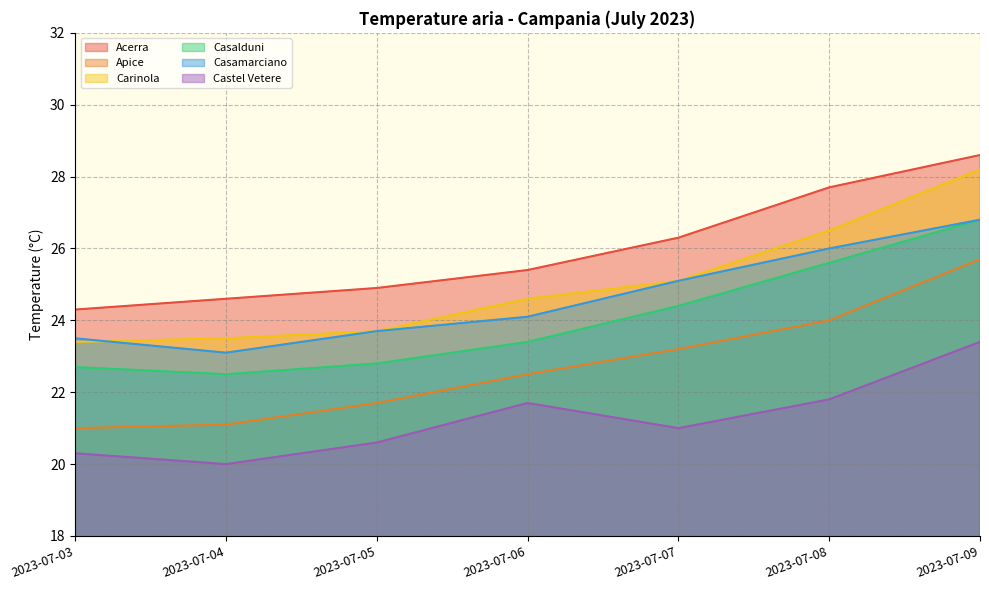

What value does the Carinola series have at 2023-07-06?

24.6